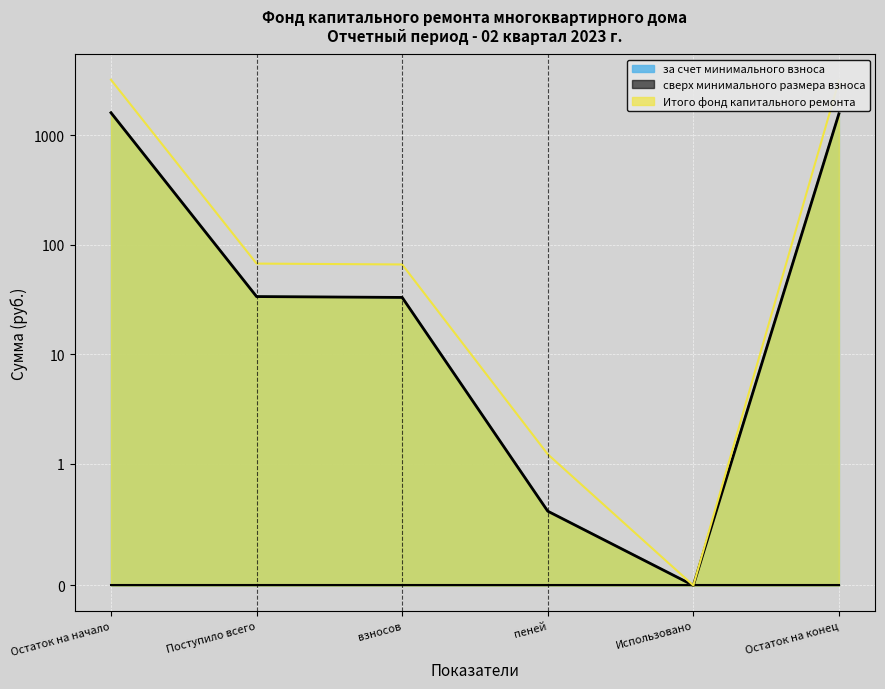

Which category has the highest value in the Итого фонд капитального ремонта series?

Остаток на начало